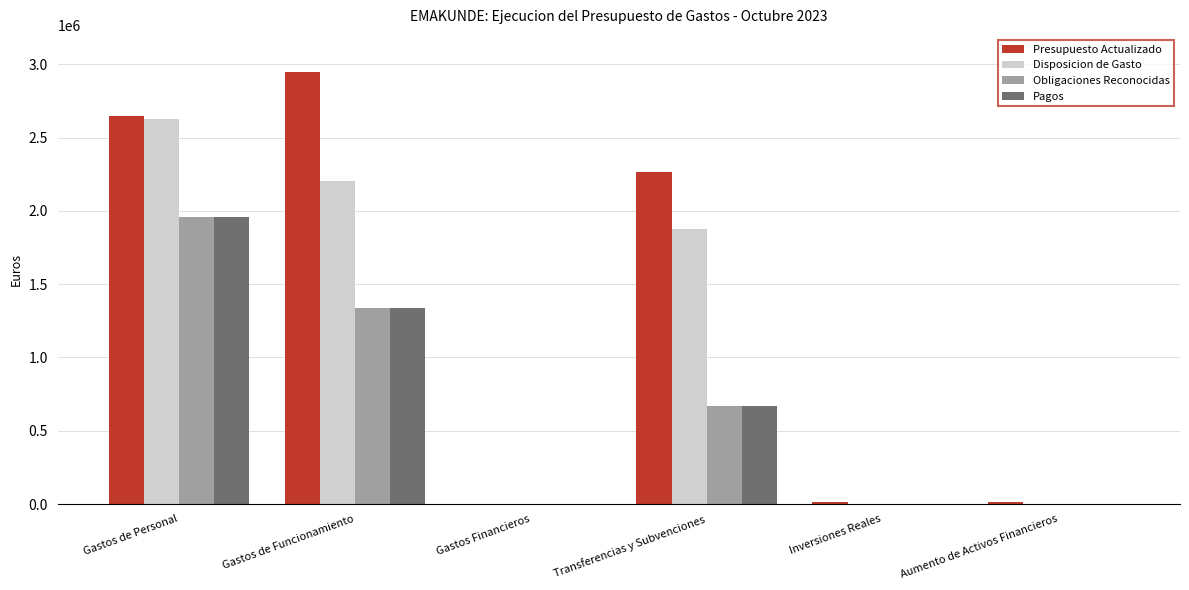

What is the sum of the Disposicion de Gasto values at Gastos de Personal and Transferencias y Subvenciones?

4501986.5